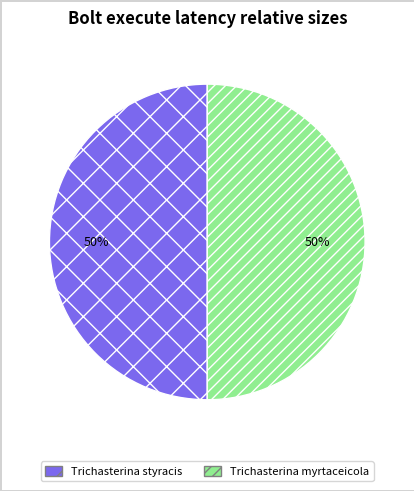

Combined, do Trichasterina styracis and Trichasterina myrtaceicola account for over 50%?

Yes